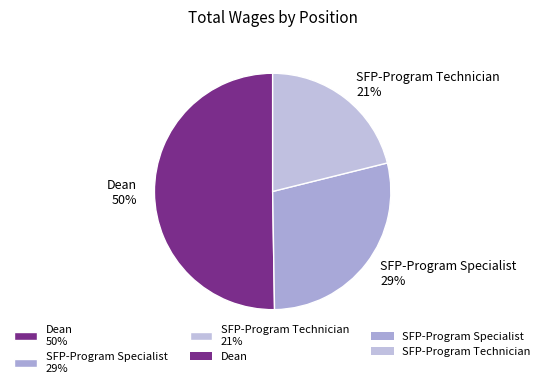

Is the sum of Dean and SFP-Program Technician greater than half?

Yes